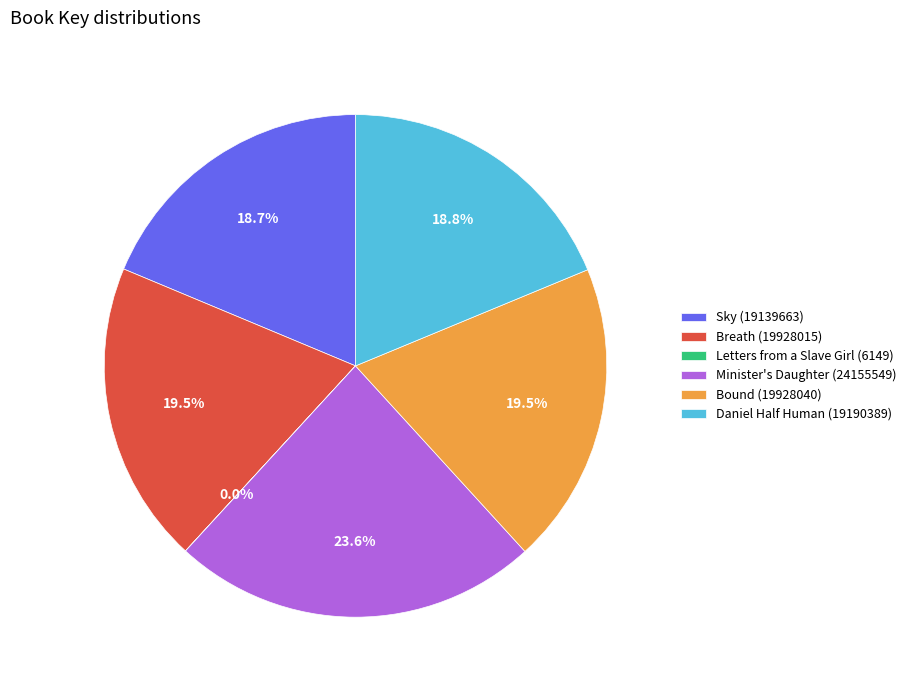

To the nearest percent, what is the difference between the largest and smallest slice percentages?

24%